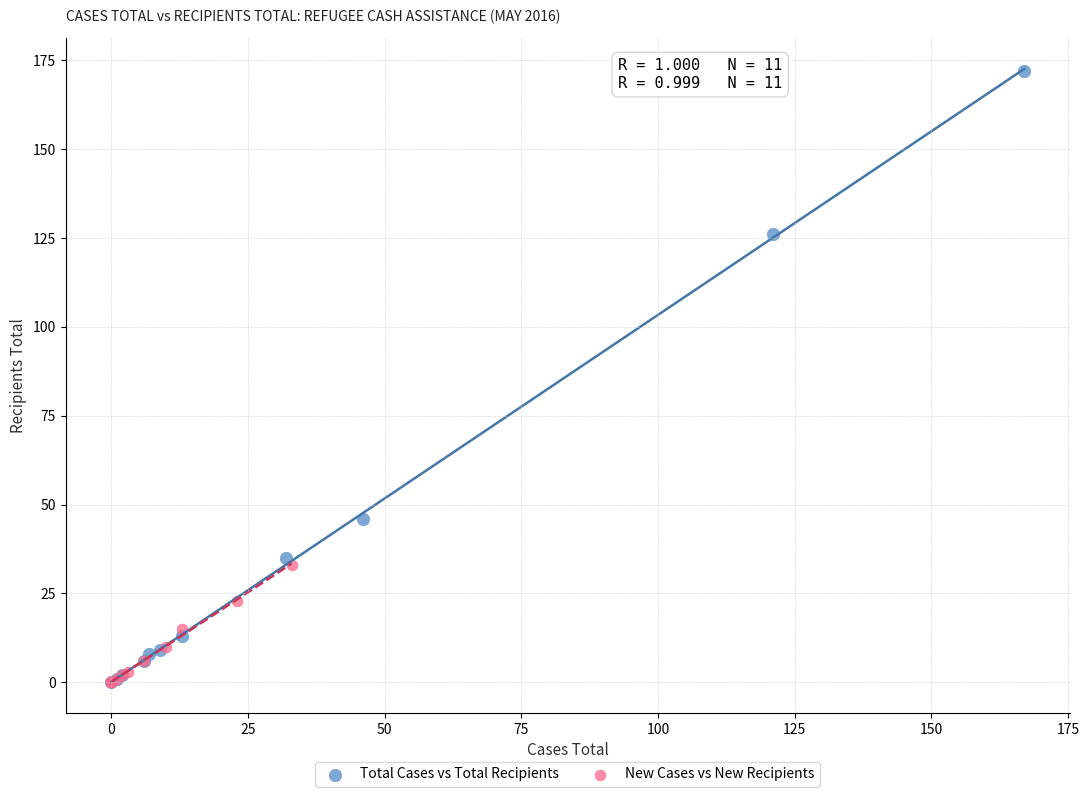

Which series contains the highest Y value?

Total Cases vs Total Recipients